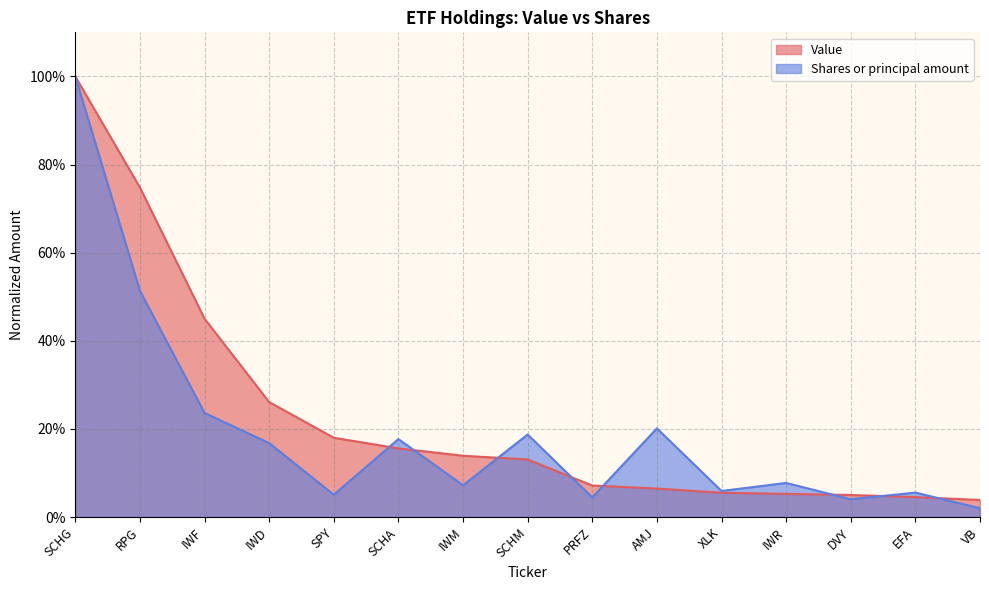

Is it true that Value equals 0.1 at SCHA?

False